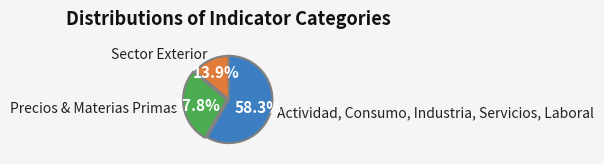

Does Actividad, Consumo, Industria, Servicios, Laboral account for over 50% of the chart?

Yes